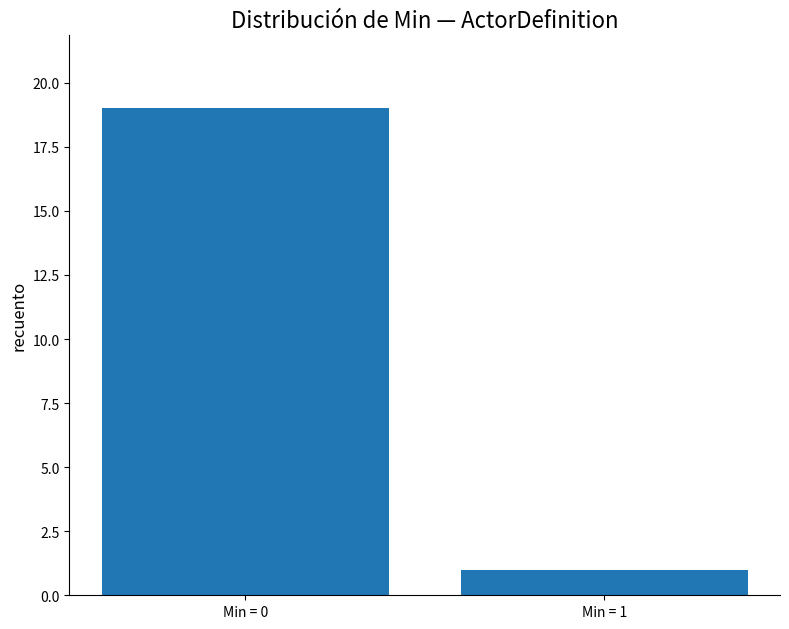

What value does the data have at Min = 0, to the nearest 10?

20